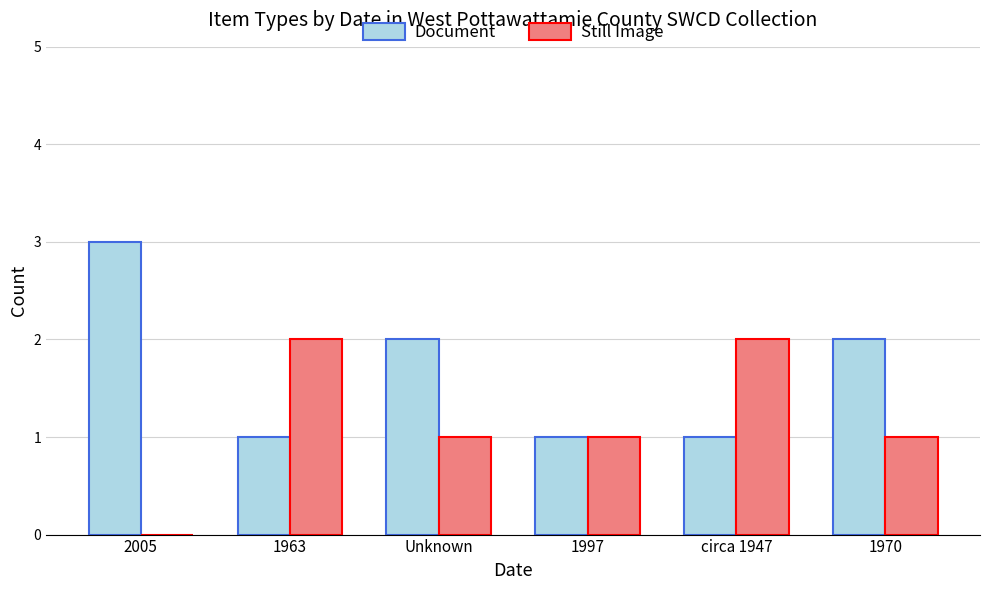

Is the value of Document at 2005 greater than the value of Still Image at 1997?

Yes